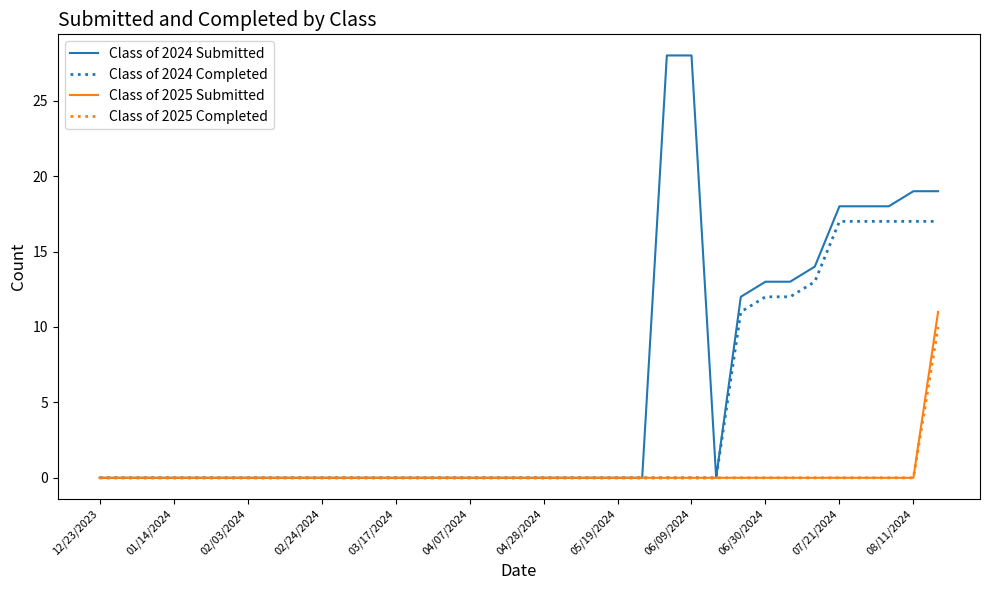

How many categories are shown in the chart?

35